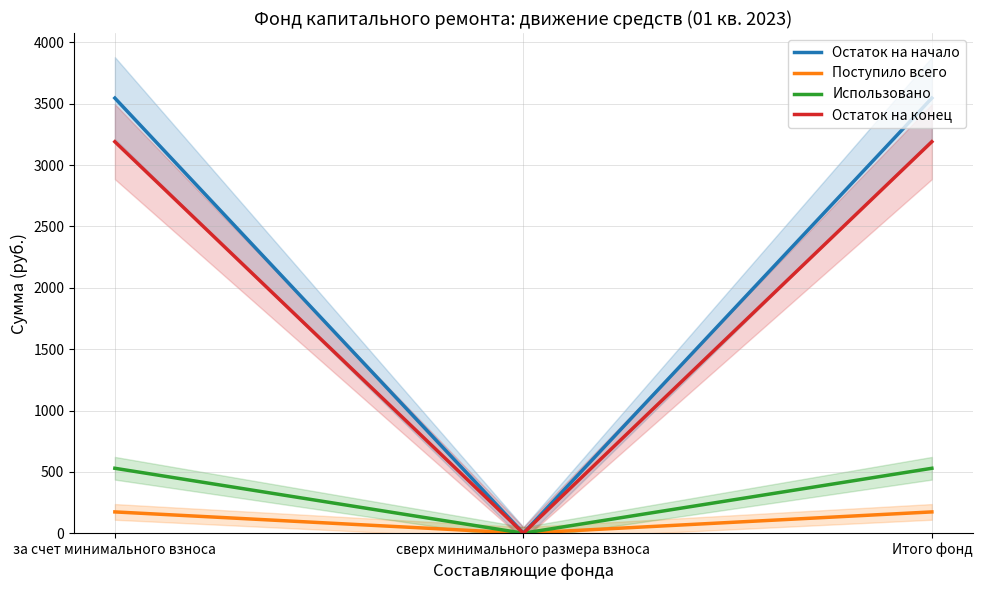

Which series changed the most between за счет минимального взноса and сверх минимального размера взноса?

Остаток на начало